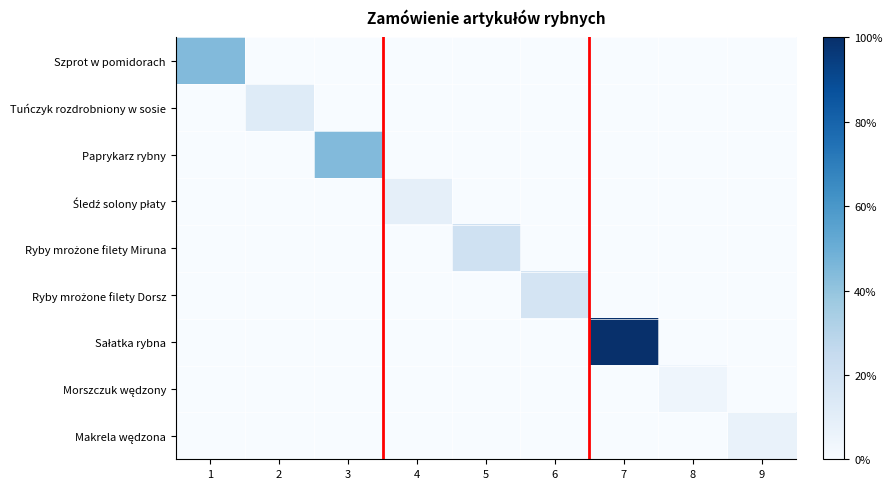

At which category does the chart reach its peak across all series?

7